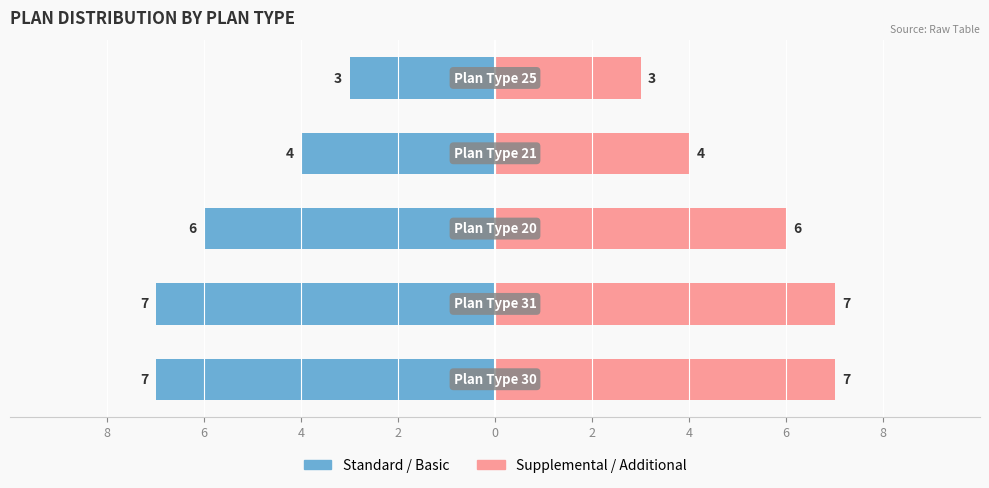

What is the difference between the maximum and minimum values in the Supplemental / Additional series?

4